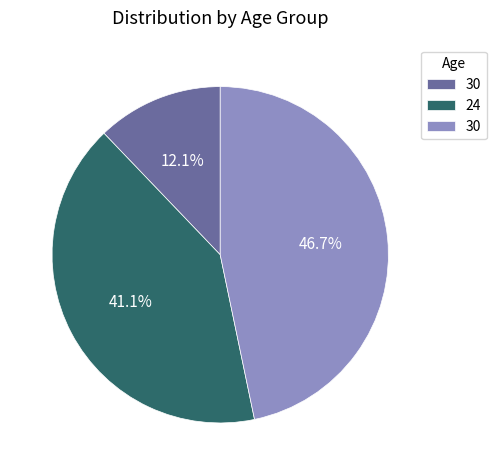

Is there a majority slice in this chart?

No